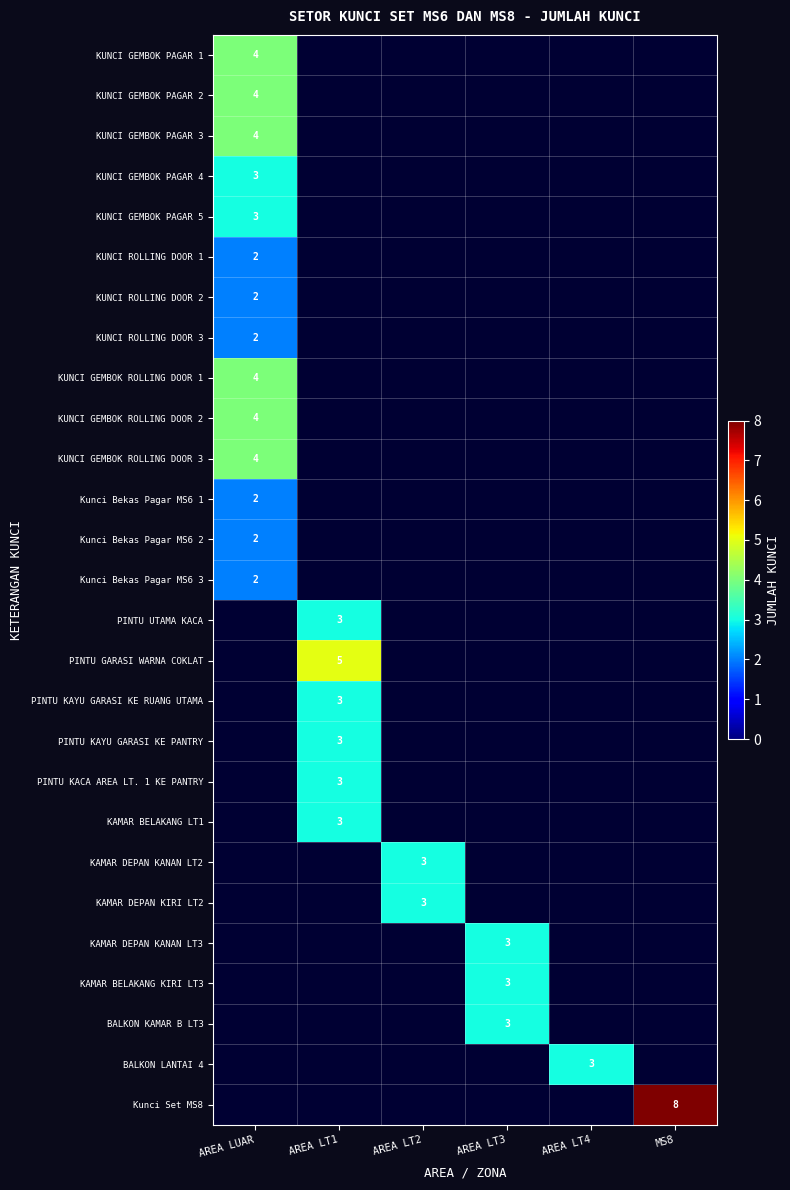

Which category has the lowest value across all series?

AREA LUAR